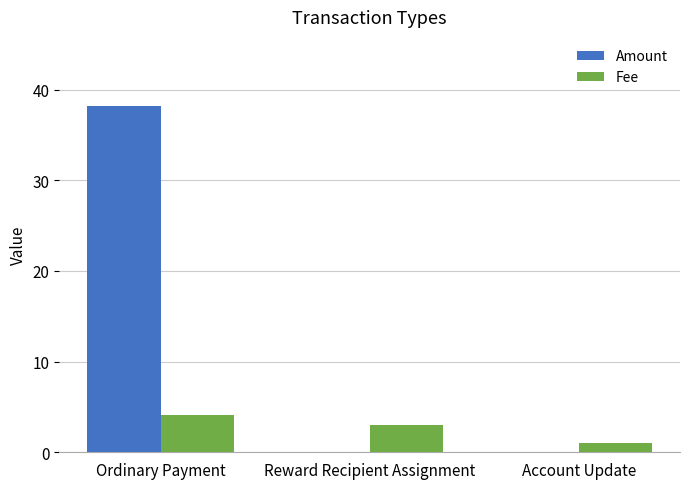

Is the value of Amount at Reward Recipient Assignment greater than the value of Fee at Account Update?

No